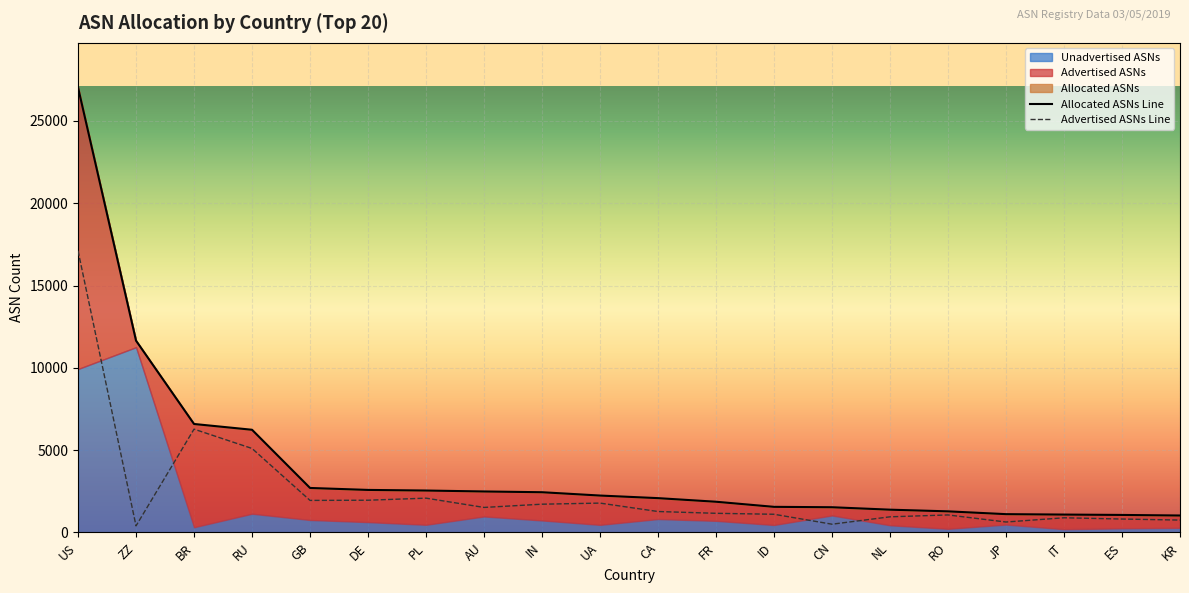

Which series has the largest total across all categories?

Allocated ASNs